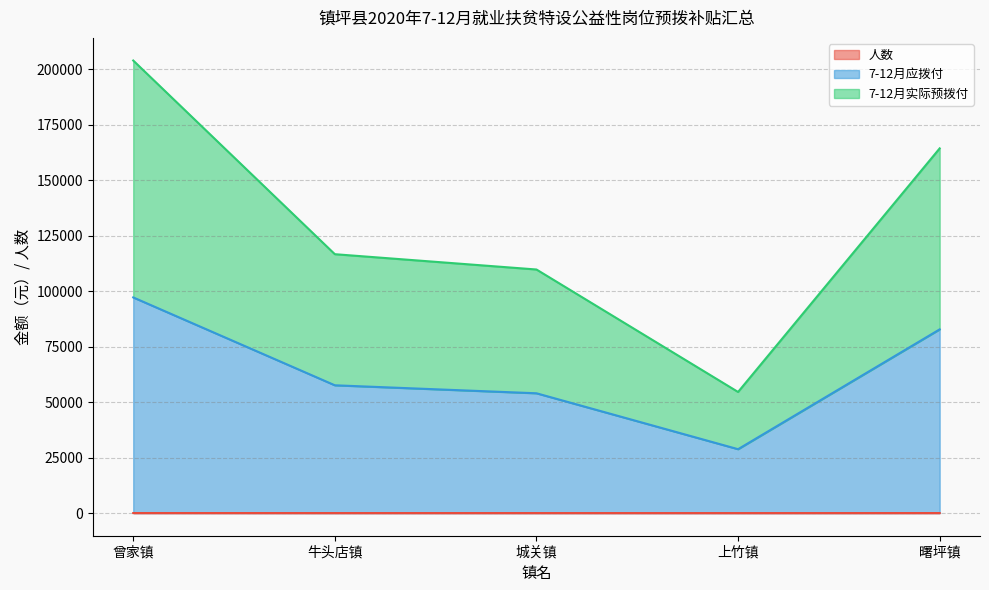

What is the label of the 5th point from the left?

曙坪镇